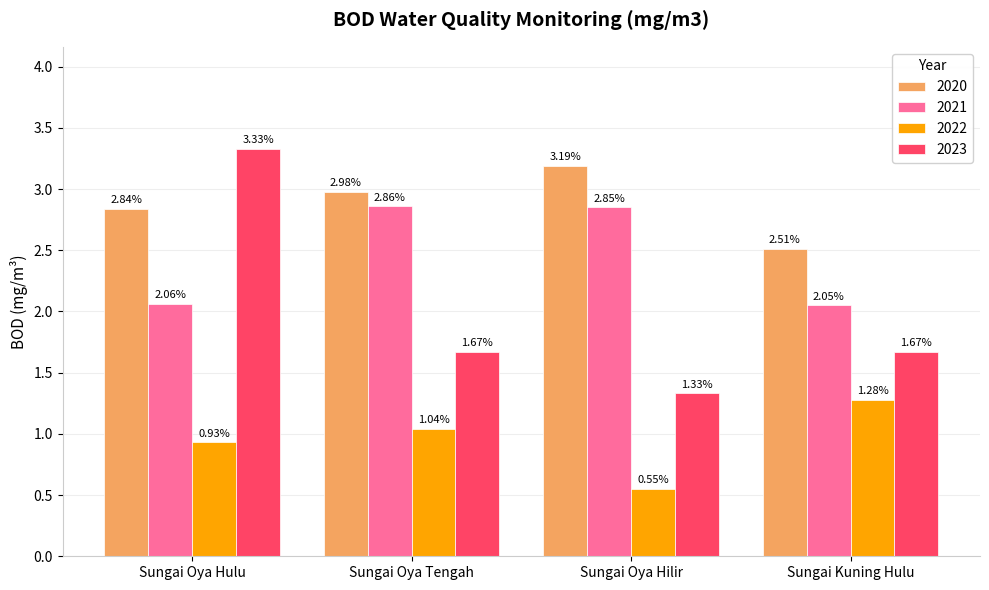

At which label does 2023 reach its peak?

Sungai Oya Hulu